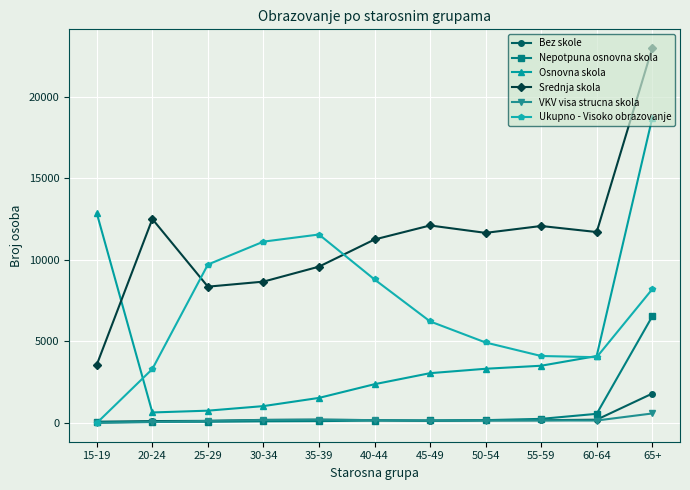

True or false: Srednja skola and VKV visa strucna skola cross at least once.

False